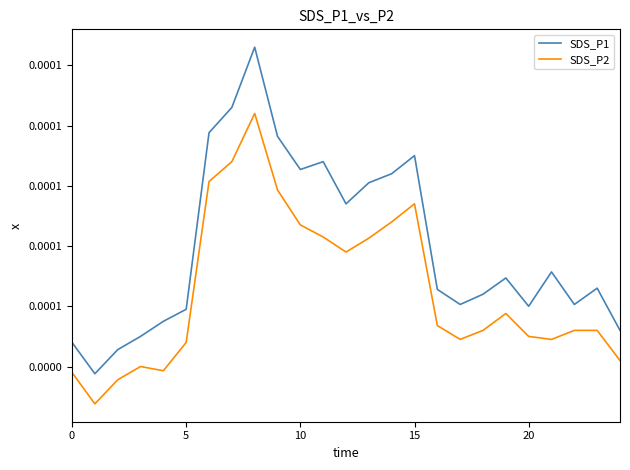

What are all the series names shown in the legend?

SDS_P1, SDS_P2